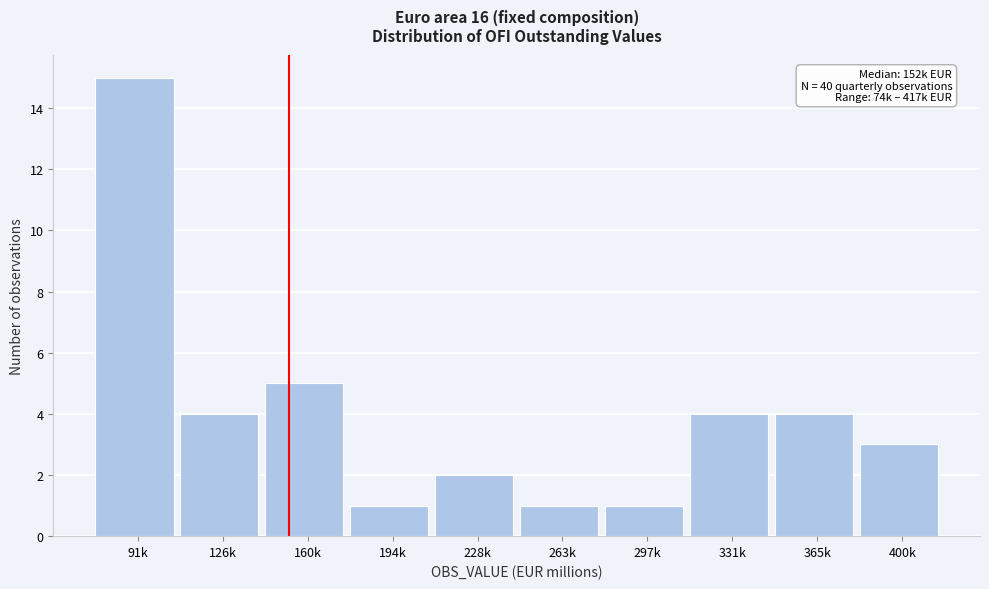

Reading right to left, list all the values displayed in this chart.

400k=3	365k=4	331k=4	297k=1	263k=1	228k=2	194k=1	160k=5	126k=4	91k=15